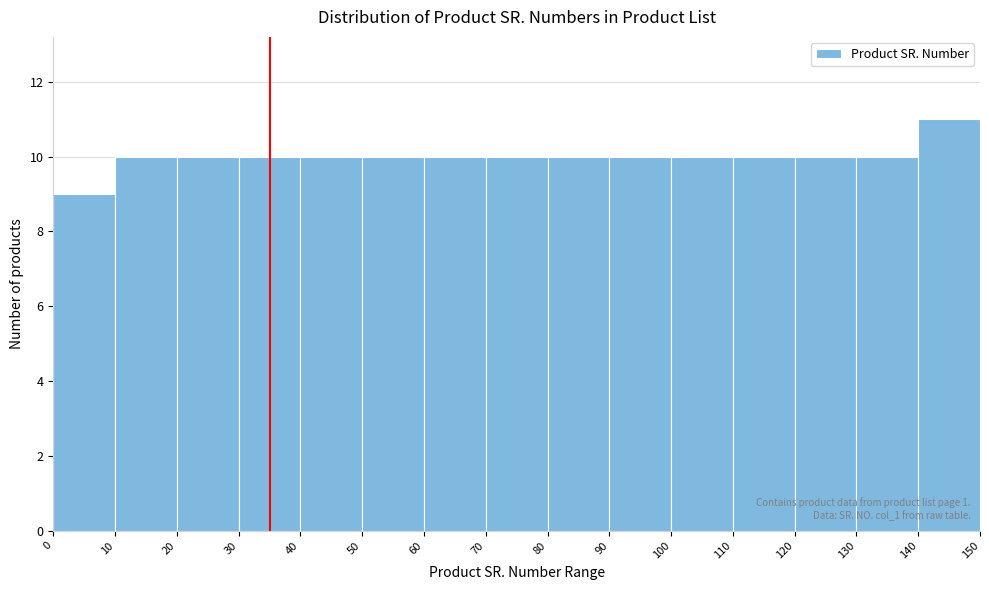

Which range on the x-axis has the tallest bar?

140 to 150